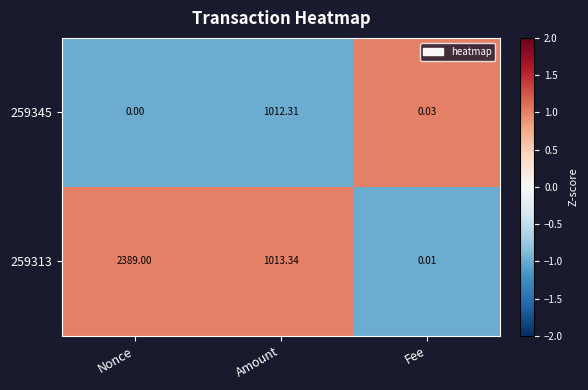

At which category does the chart reach its minimum across all series?

Nonce